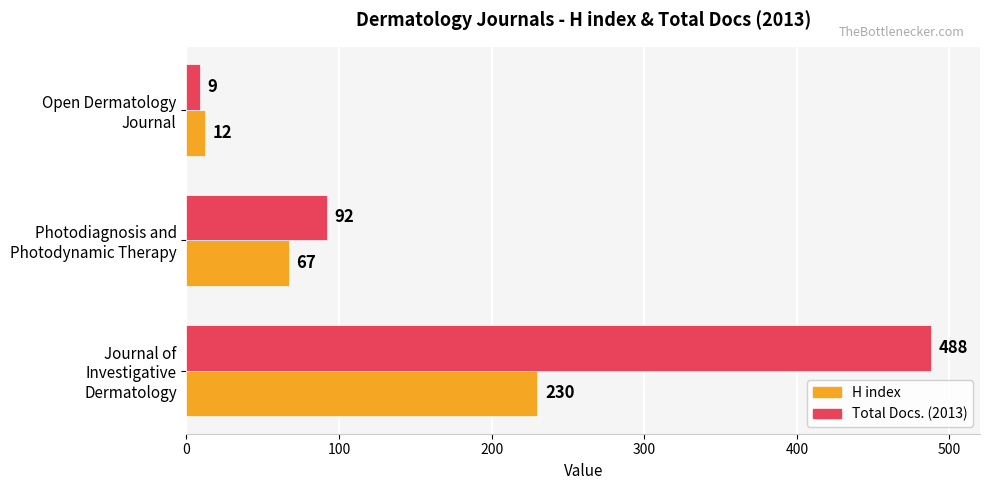

List the series in order of their overall mean, lowest first.

H index, Total Docs. (2013)